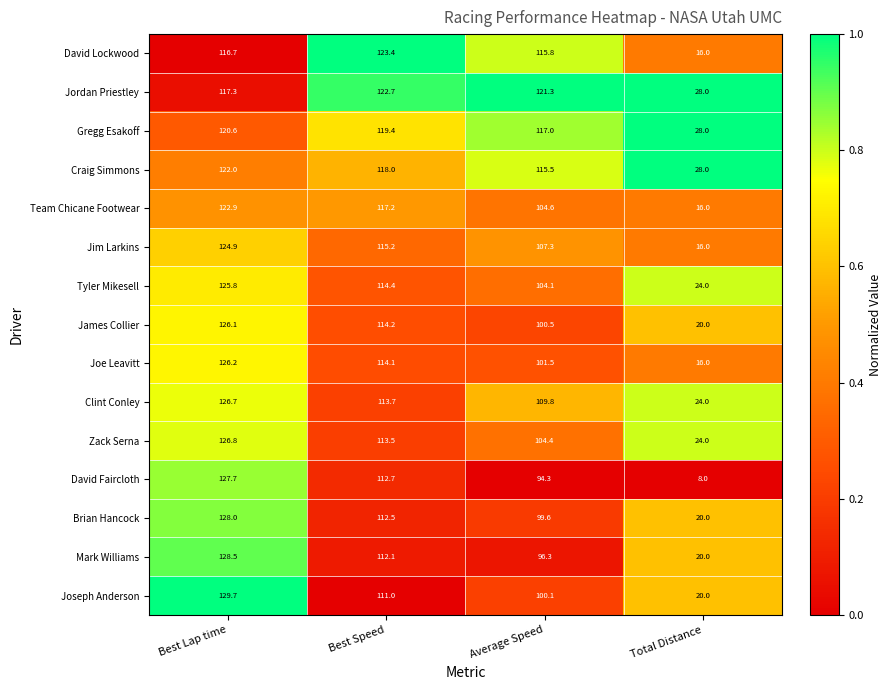

What is the sum of all Mark Williams values?

356.9